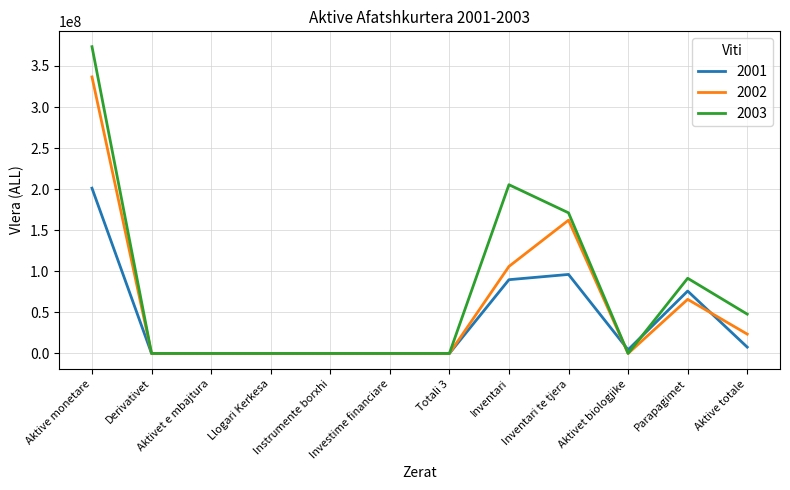

Read the 2001 value at Aktivet biologjike.

4428300